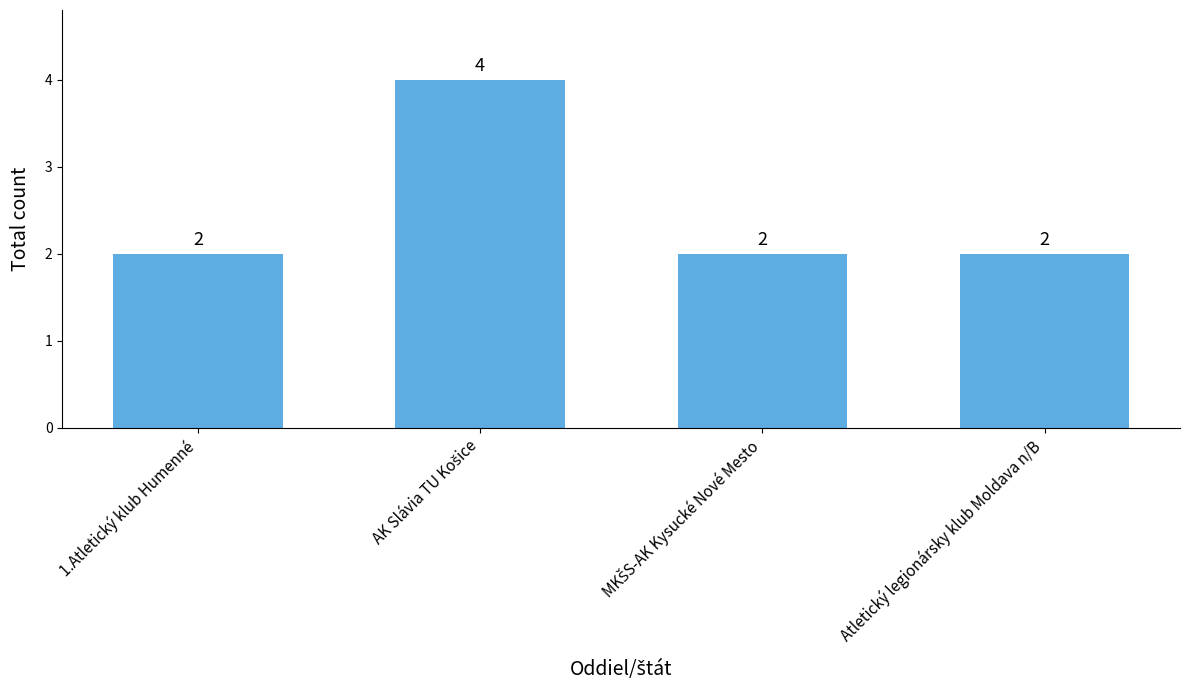

Approximately how many times larger is the value at Atletický legionársky klub Moldava n/B compared to 1.Atletický klub Humenné?

1.0